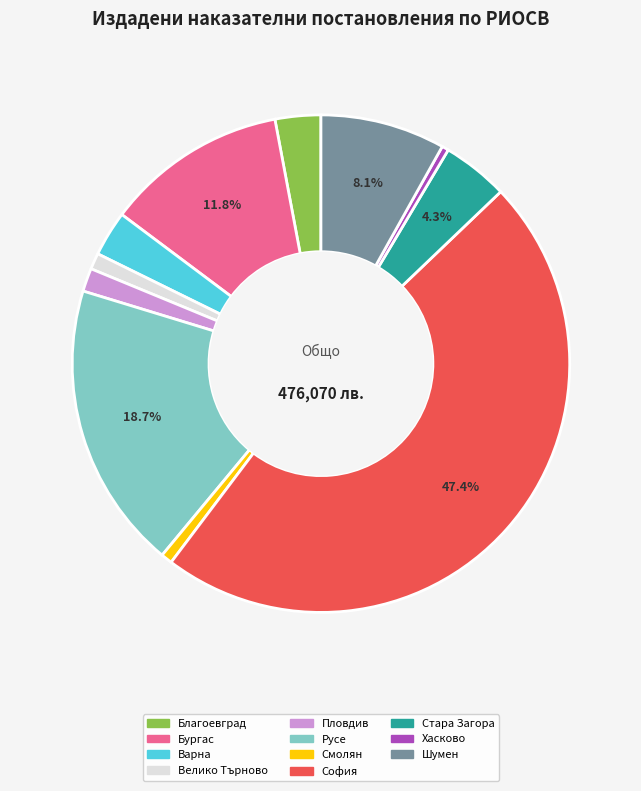

Is it true that Бургас is 12% of the pie?

True